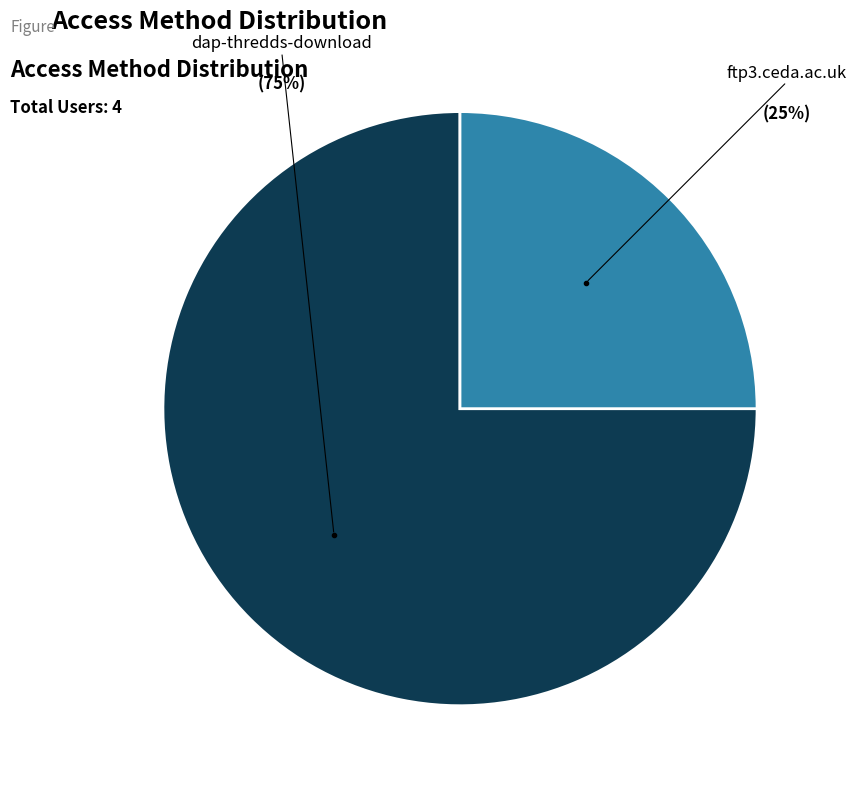

Does any single category account for the majority?

Yes